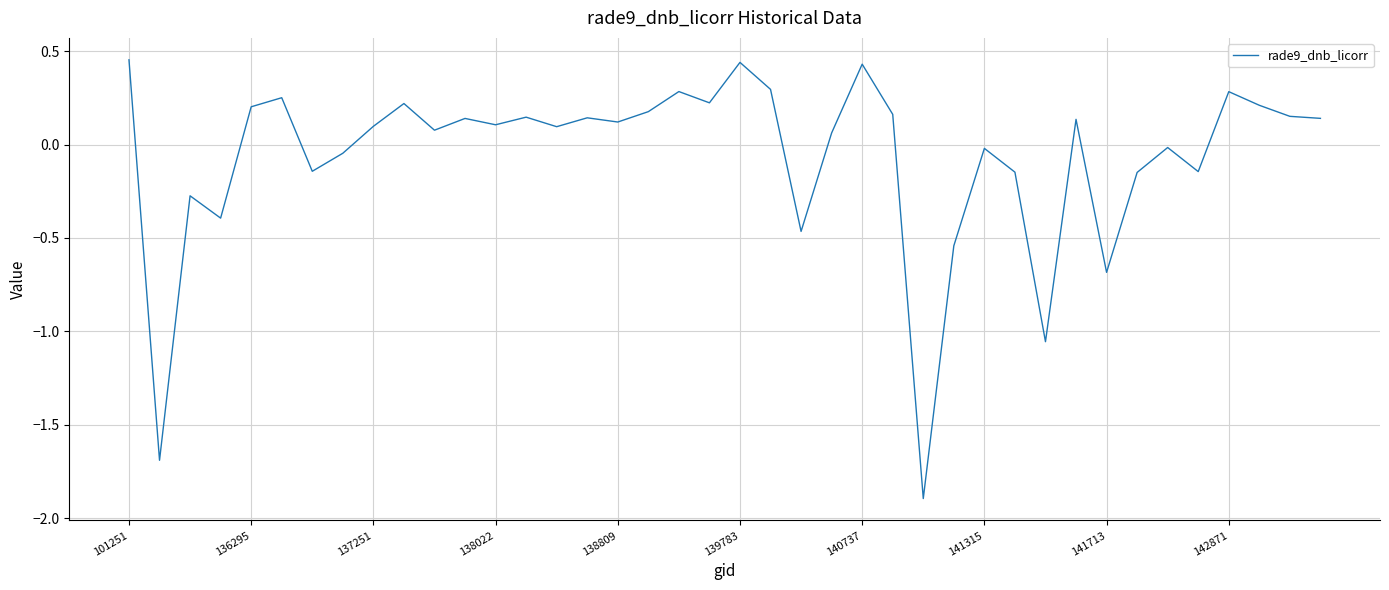

What is the minimum value shown in the chart?

-1.9